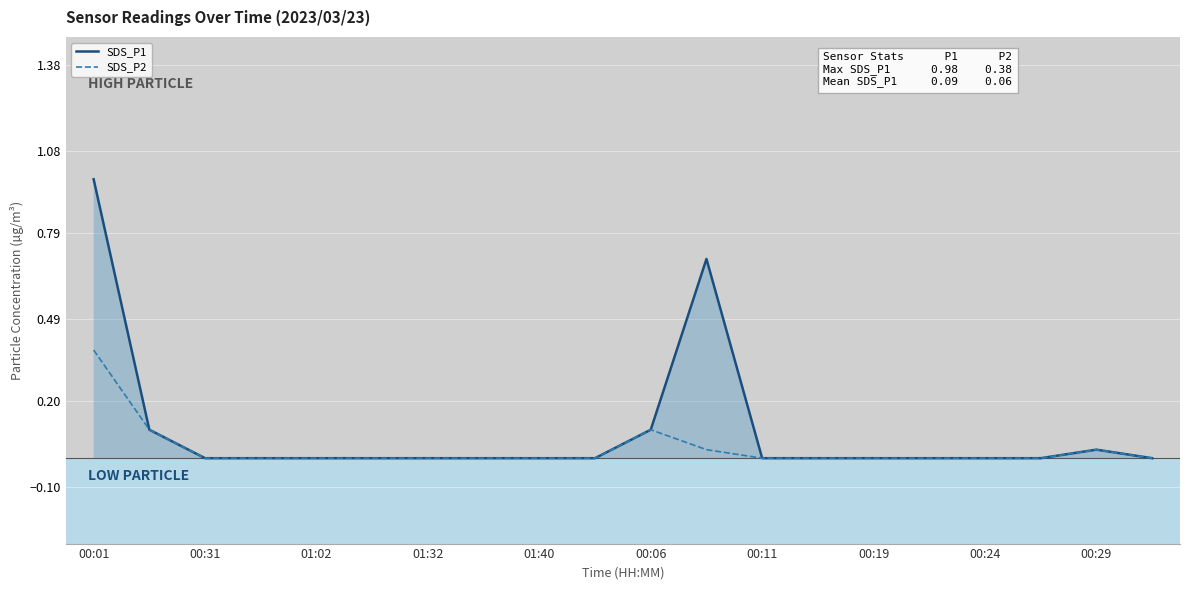

At which label does SDS_P2 reach its peak?

00:01